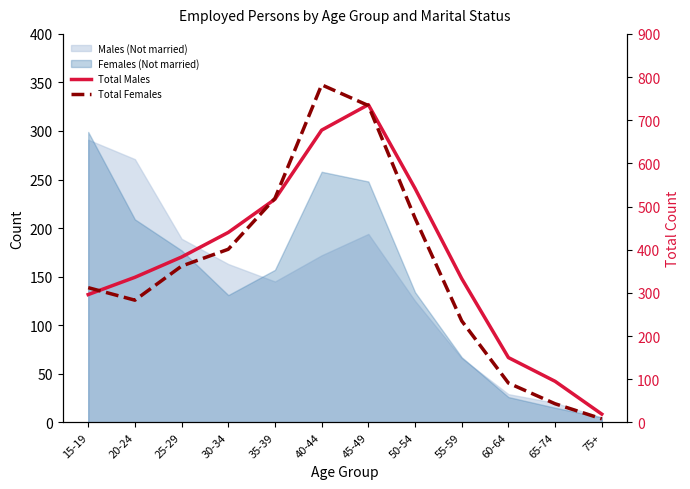

What is the minimum value for Total Females?

8